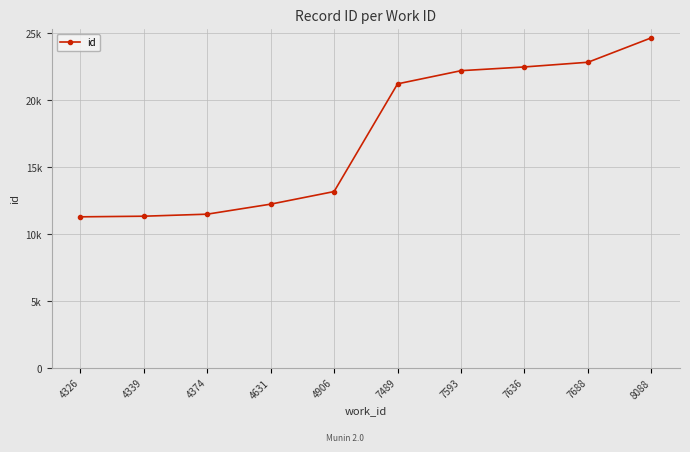

What is the difference between the maximum and second lowest values?

13329